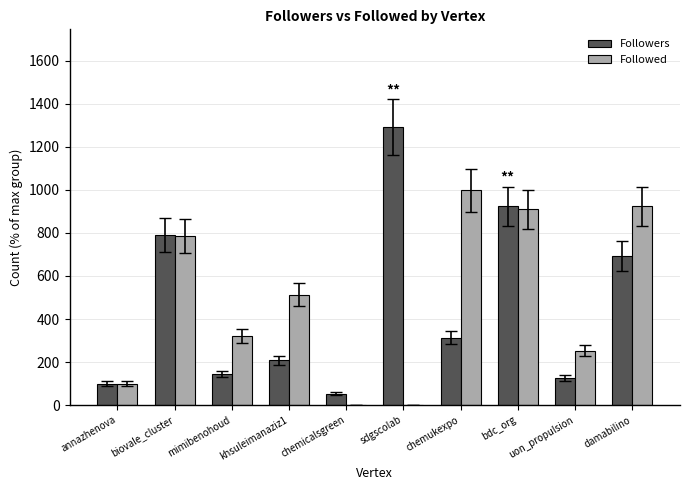

What is the spread (max minus min) of values at chemicalsgreen?

53.1